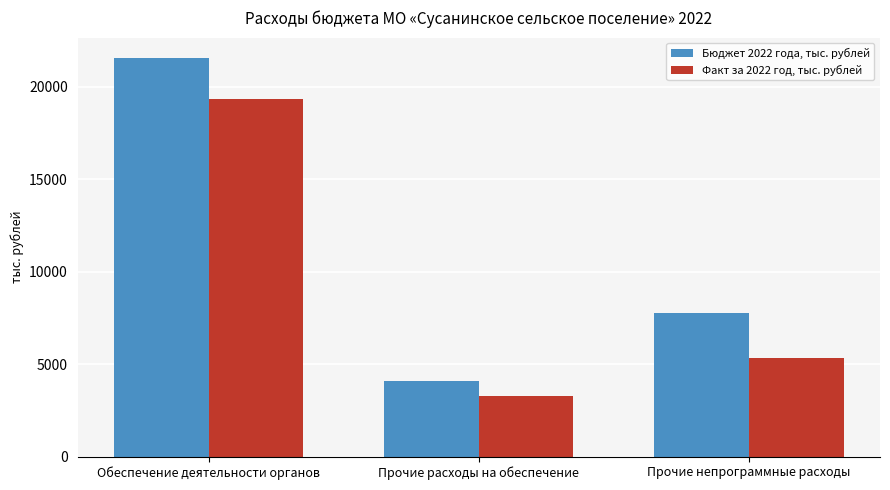

Reading right to left, extract all data points from this chart.

Бюджет 2022 года, тыс. рублей: 7791.6	4097.3	21585.5
Факт за 2022 год, тыс. рублей: 5310.6	3266.1	19326.0